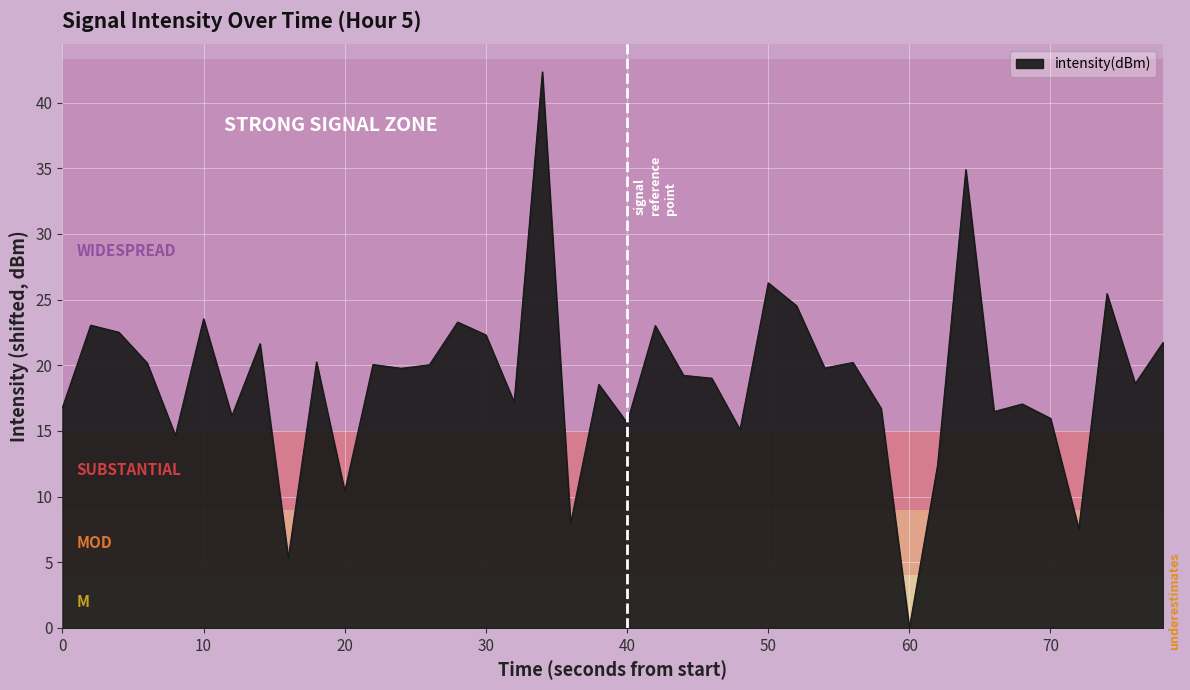

How many categories are shown in the chart?

40